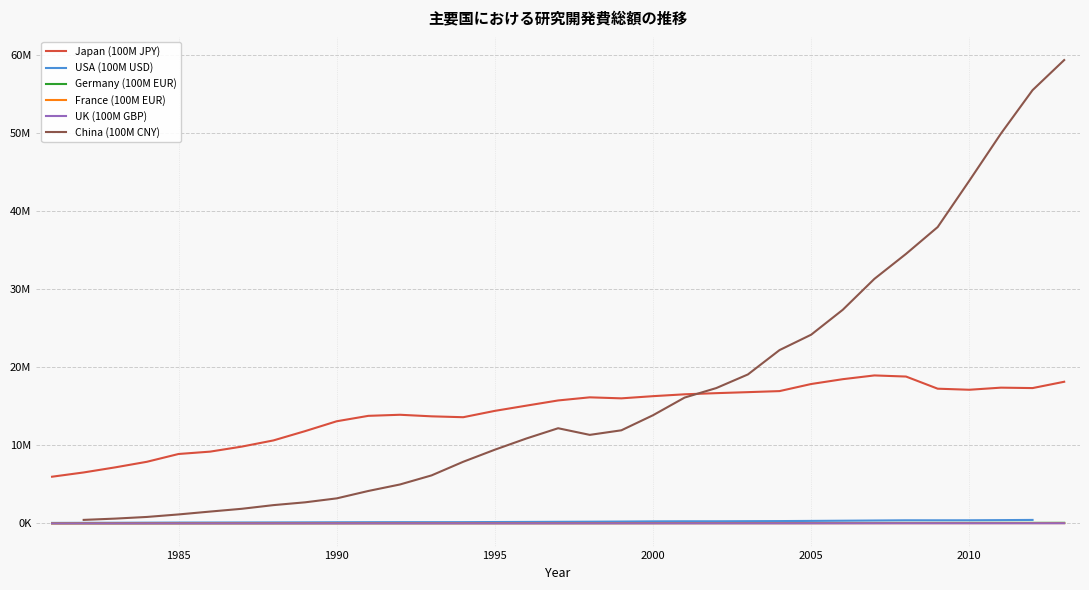

Is this an area chart (filled region under the line)?

No